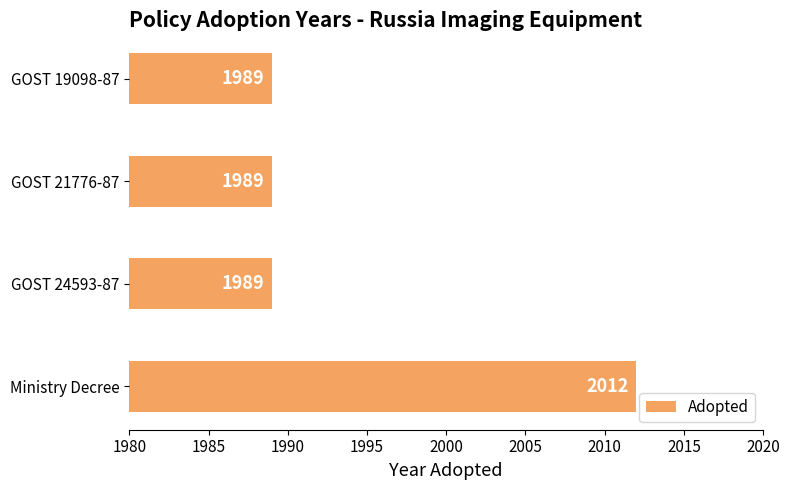

Is it true that the value at GOST 19098-87 is 1989?

True